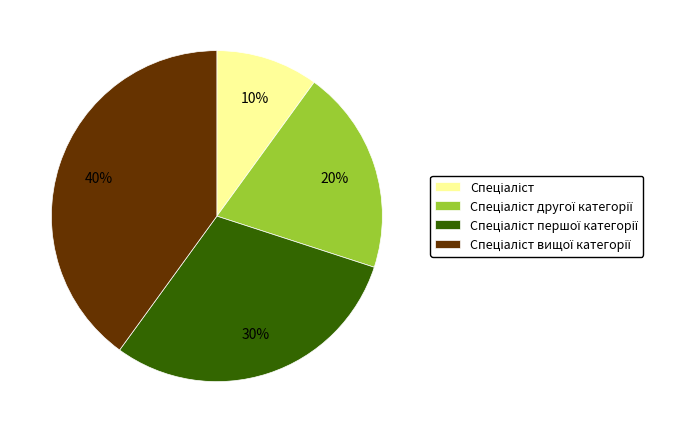

Is there a majority slice in this chart?

No